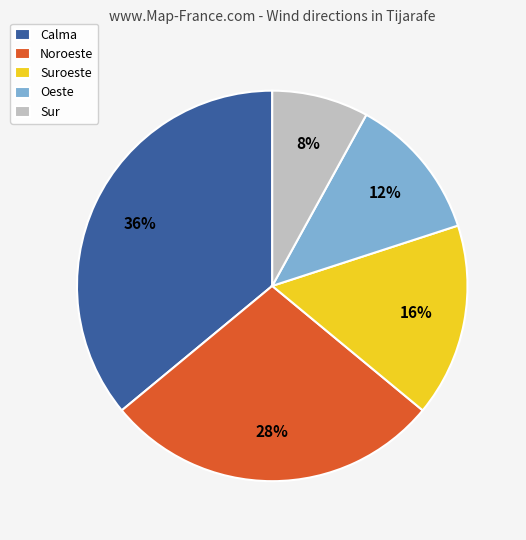

Is it true that Oeste is 5% of the pie?

False